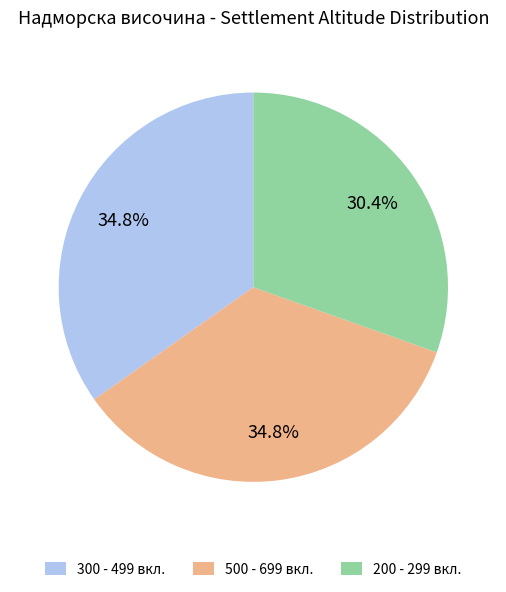

Which has a higher value, 200 - 299 вкл. or 500 - 699 вкл.?

500 - 699 вкл.